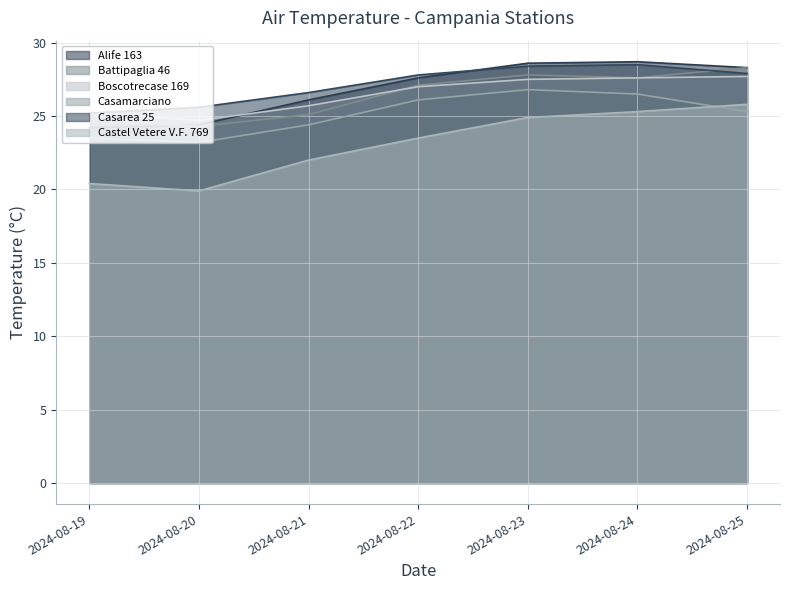

True or false: Boscotrecase 169 and Casarea 25 cross at least once.

False